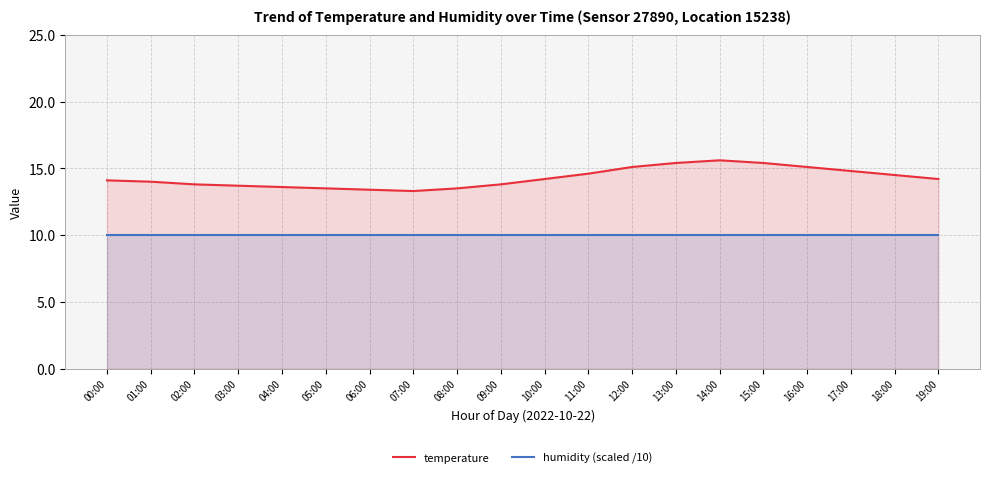

True or false: humidity (scaled /10) and temperature cross at least once.

False